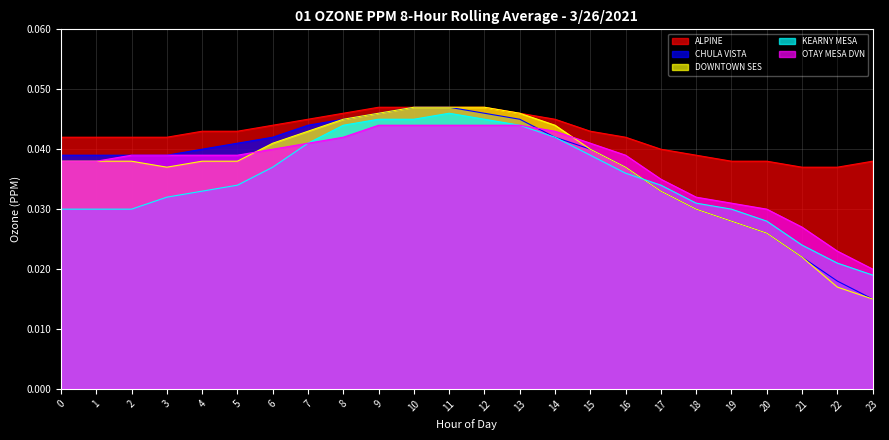

Count the CHULA VISTA values in the range 0 to 1.

24